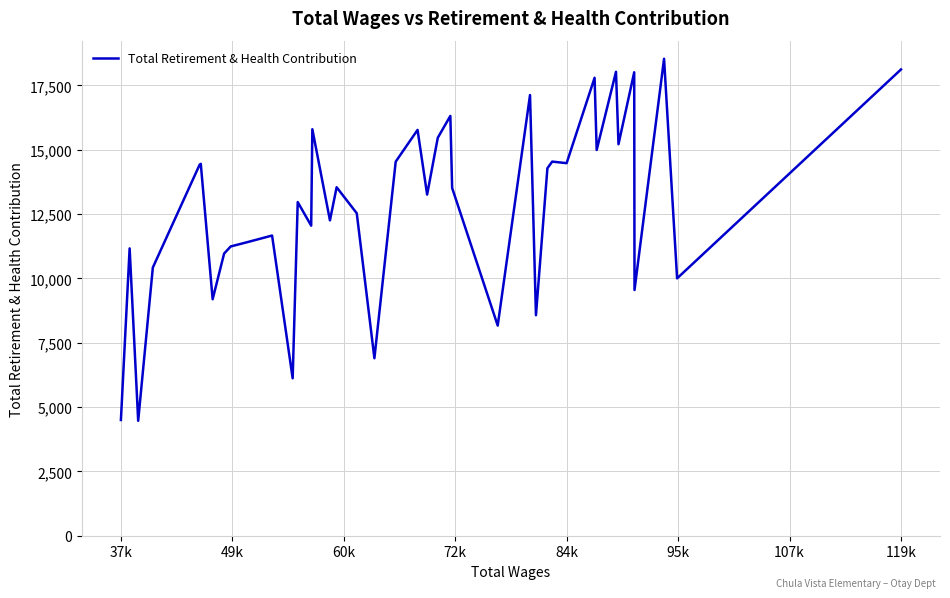

What is the greatest value displayed?

18535